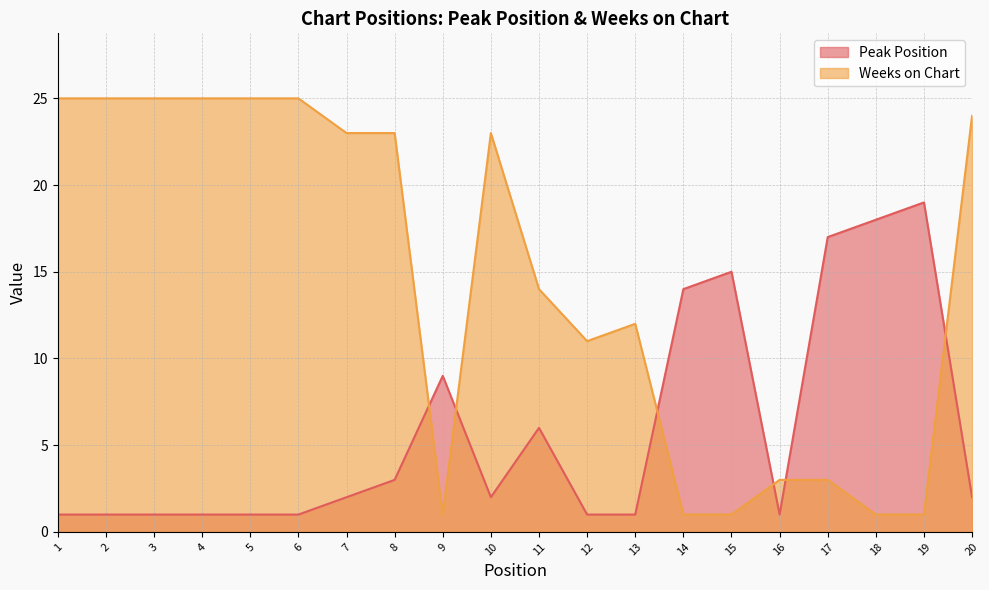

List the labels in order of Weeks on Chart value, smallest first.

9, 14, 15, 18, 19, 16, 17, 12, 13, 11, 7, 8, 10, 20, 1, 2, 3, 4, 5, 6